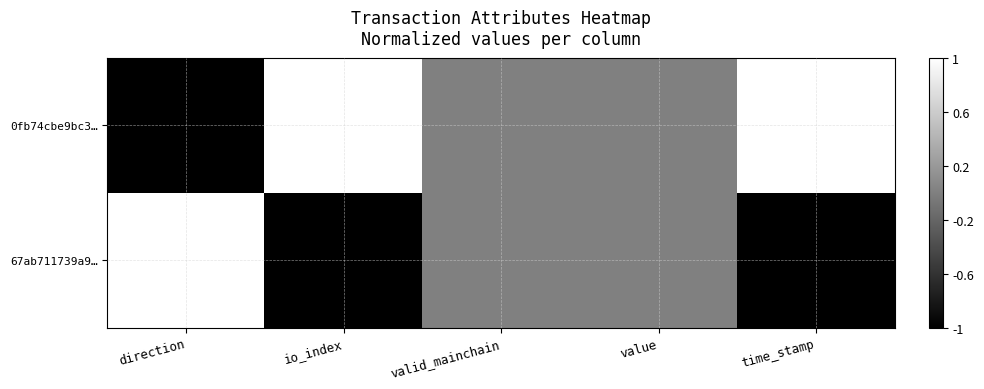

Reading left to right, extract all data points from this chart.

0fb74cbe9bc3…: direction=-1	io_index=1	valid_mainchain=0	value=0	time_stamp=1
67ab711739a9…: direction=1	io_index=-1	valid_mainchain=0	value=0	time_stamp=-1